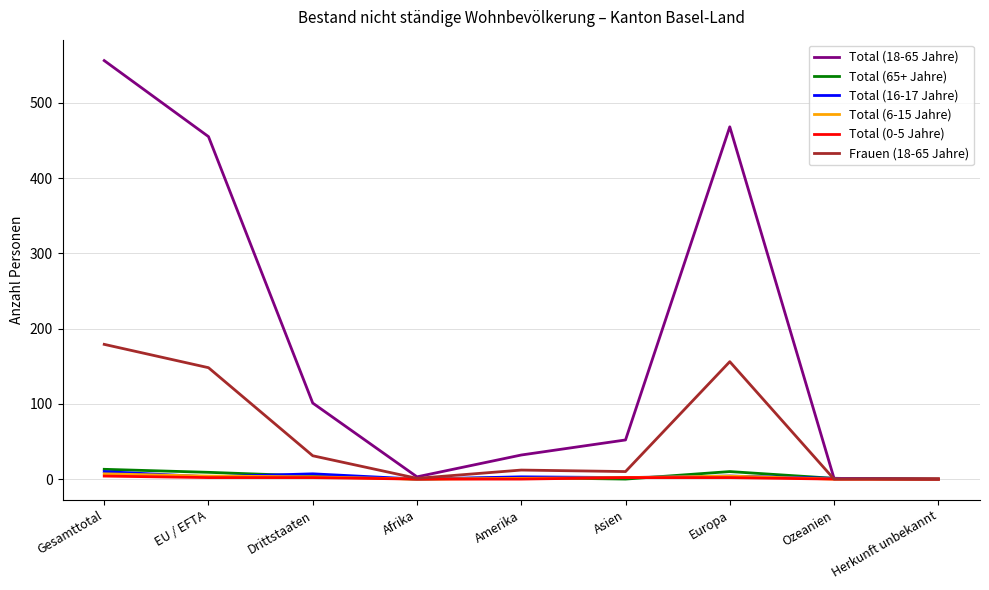

The value of Total (16-17 Jahre) at Herkunft unbekannt is 0. True or false?

True